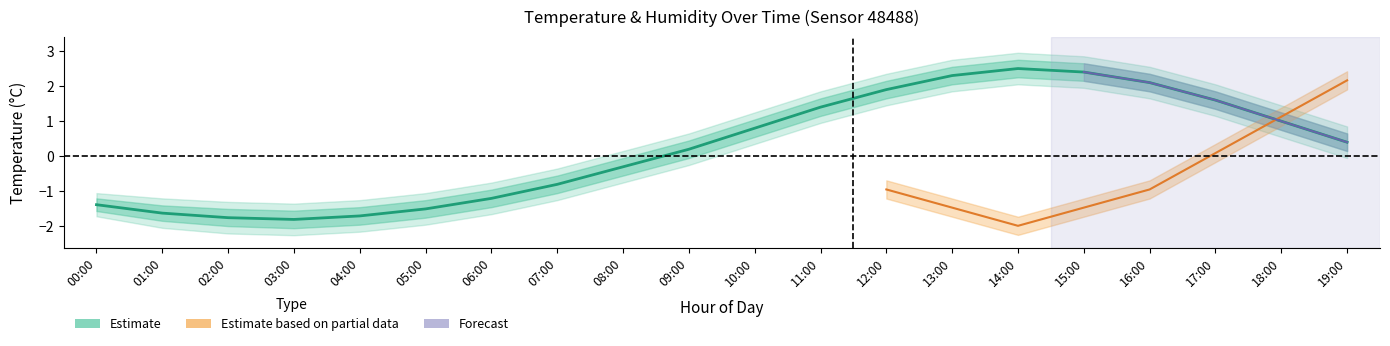

How many positive values are there?

11